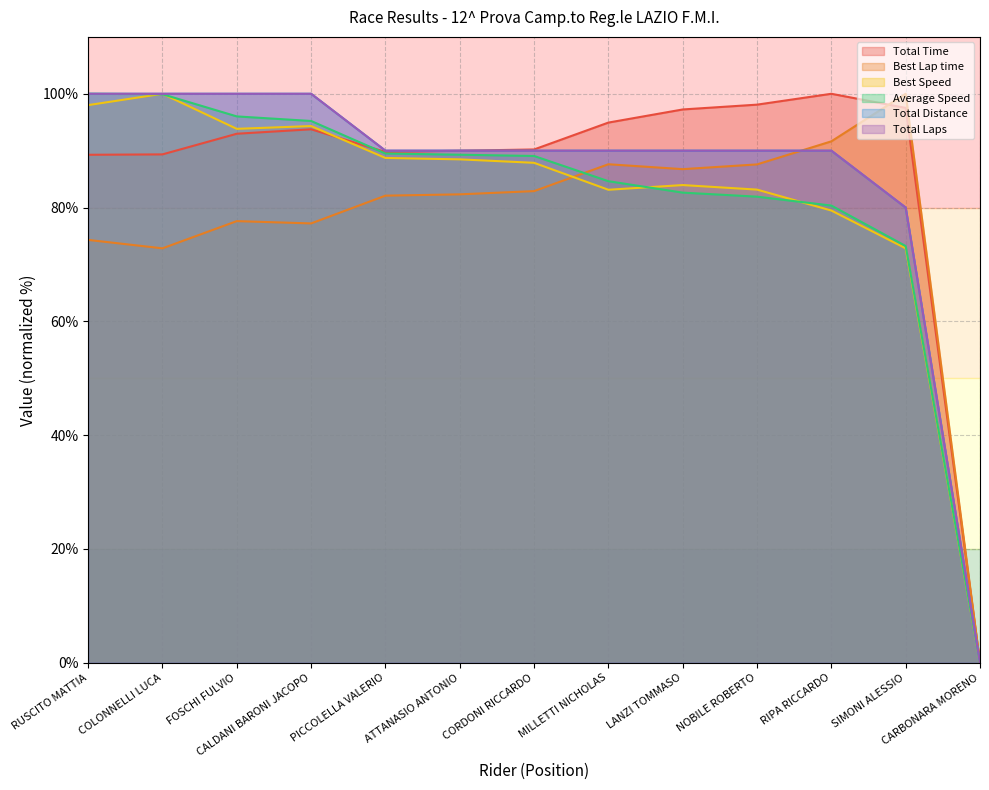

What is the label of the 2nd point from the right?

SIMONI ALESSIO